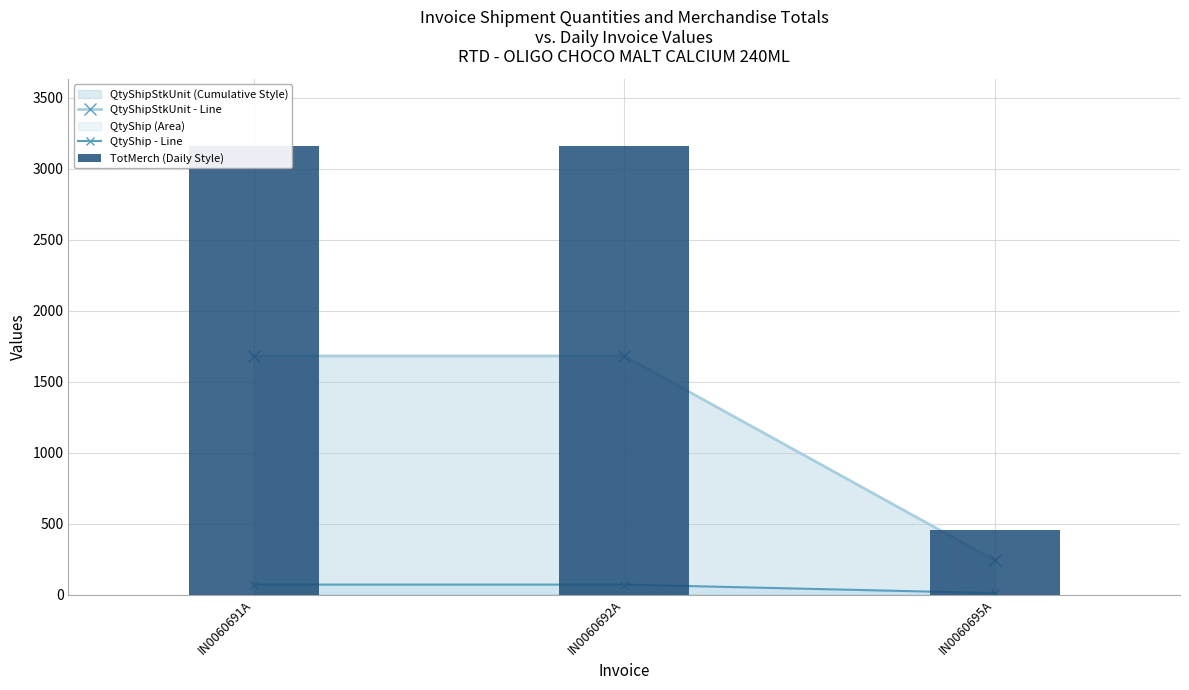

What is the label of the 2nd bar from the right?

IN0060692A